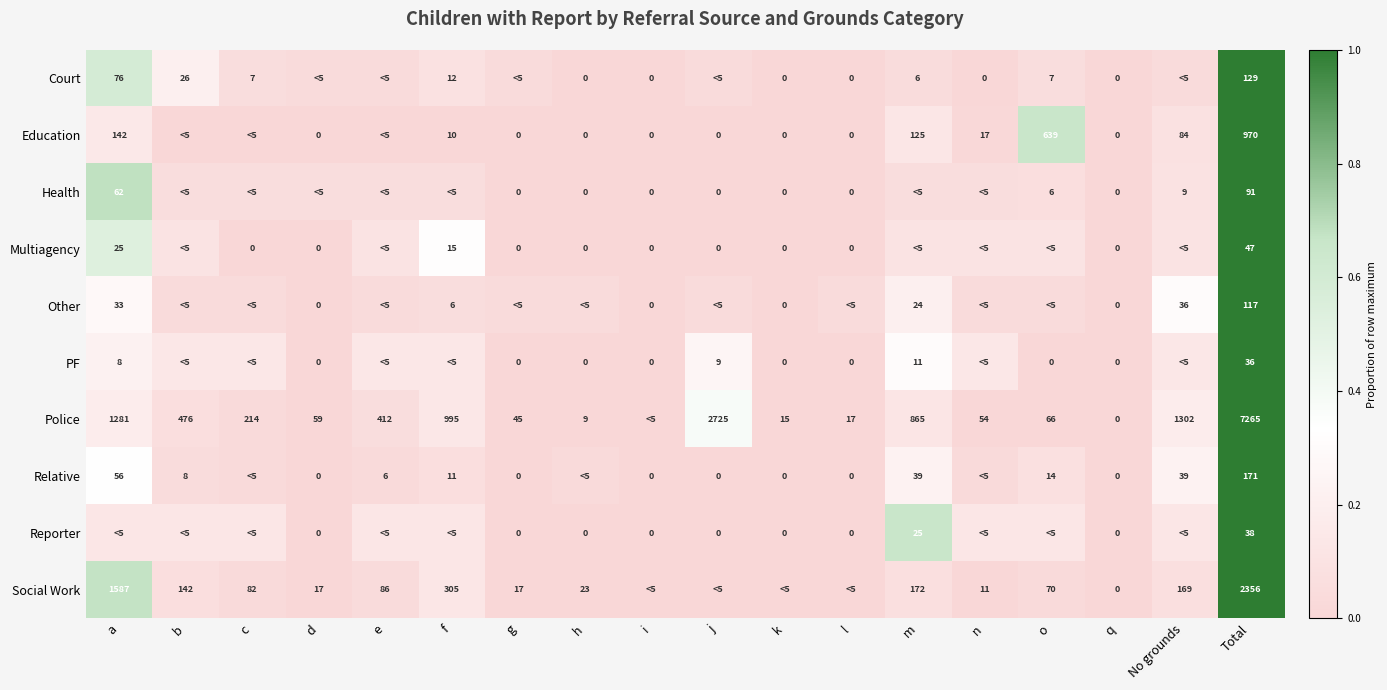

Is the value of Multiagency at g greater than the value of Social Work at f?

No